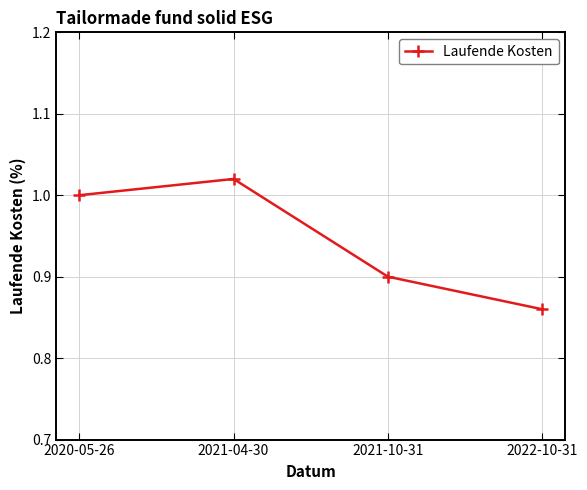

Is it true that the value at 2021-04-30 is 1.0?

True